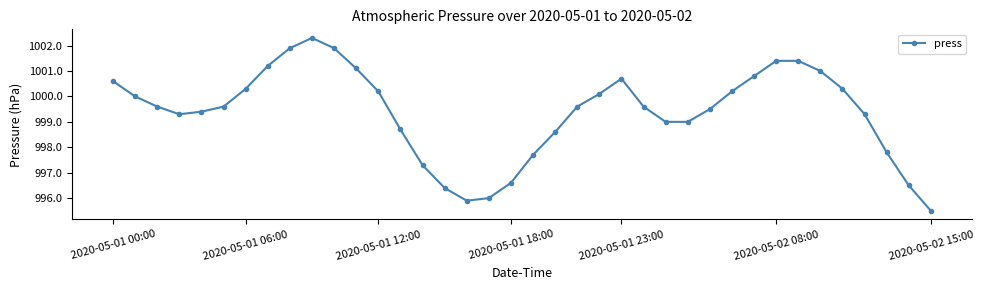

What is the maximum value shown in the chart?

1002.3